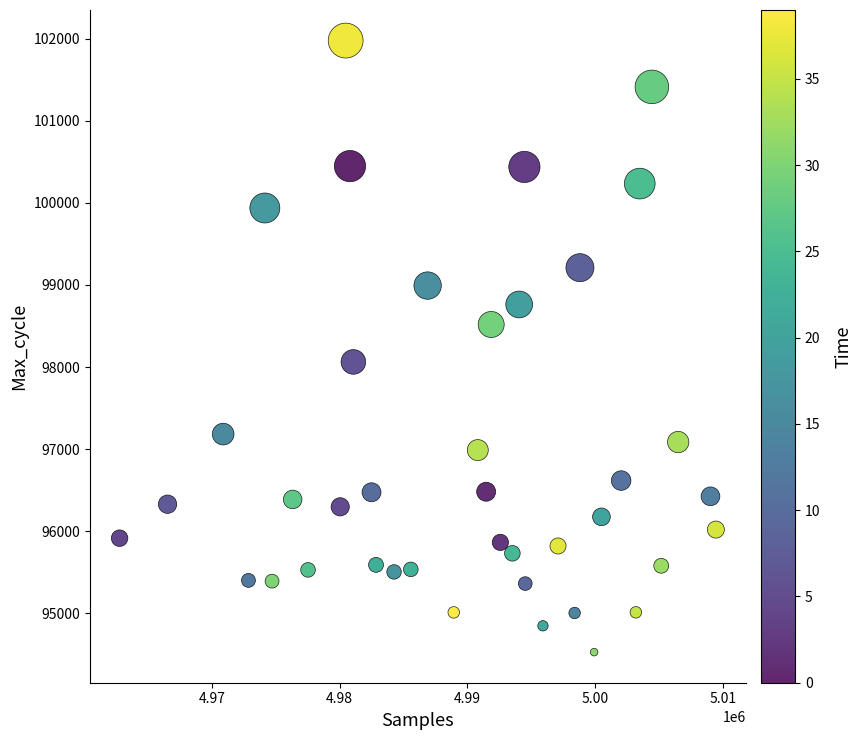

What is the range of Y values (max minus min)?

7449